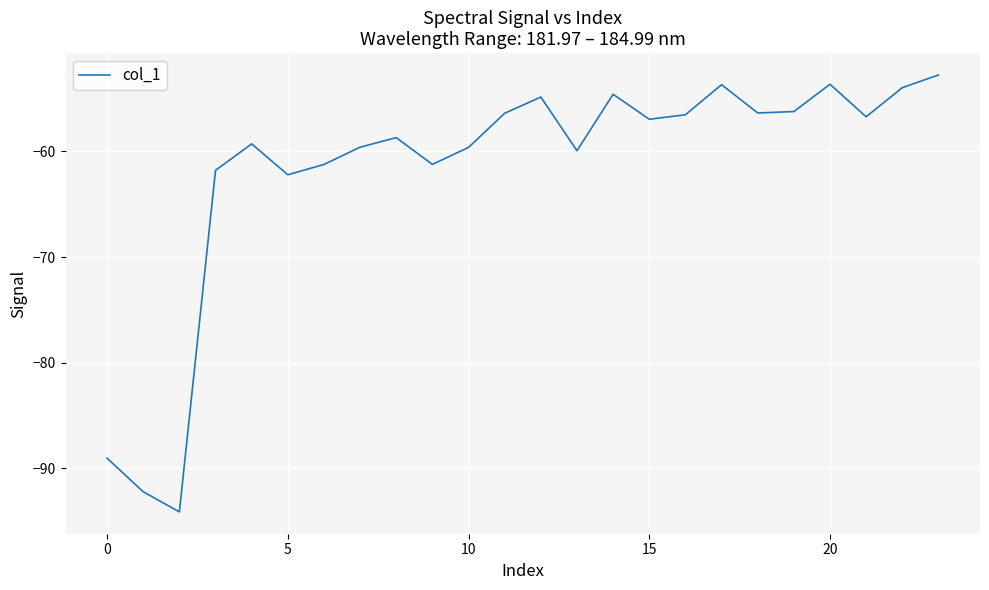

What is the minimum value shown in the chart?

-94.1